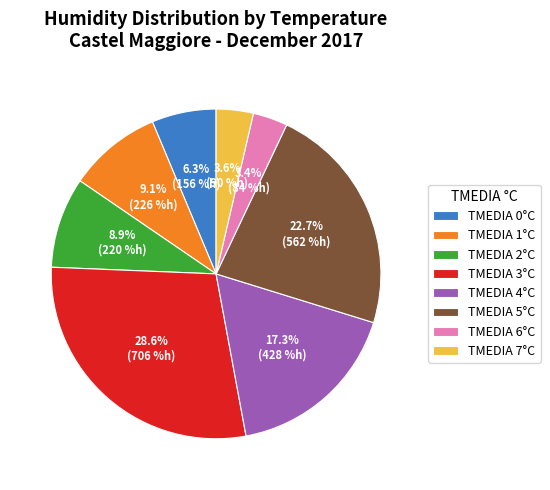

Combined, do TMEDIA 1°C and TMEDIA 7°C account for over 50%?

No